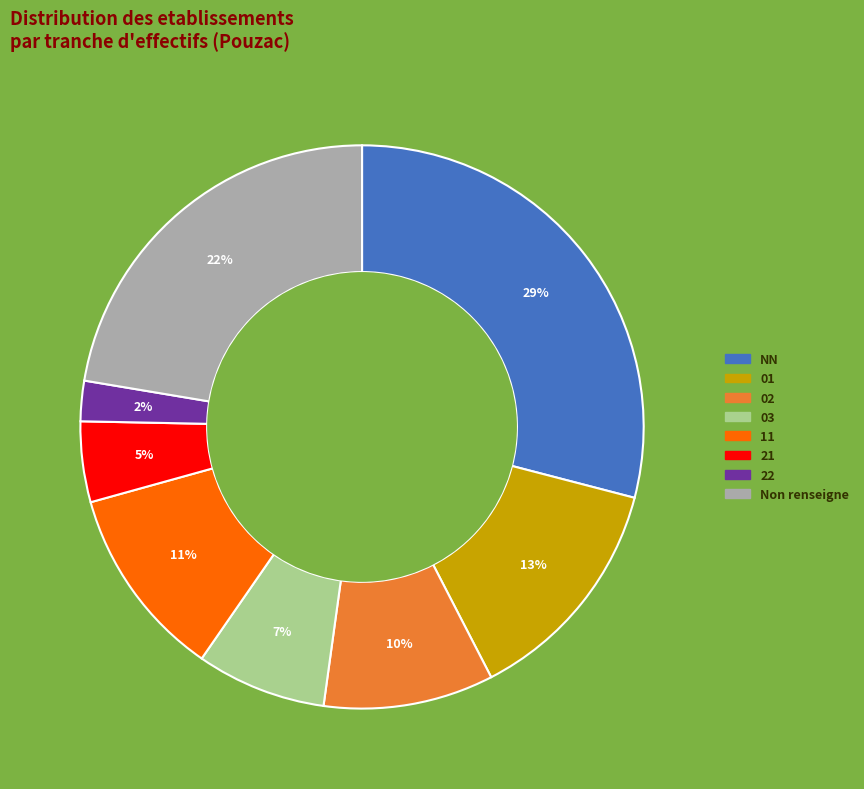

To the nearest percent, what is the average slice percentage?

12%